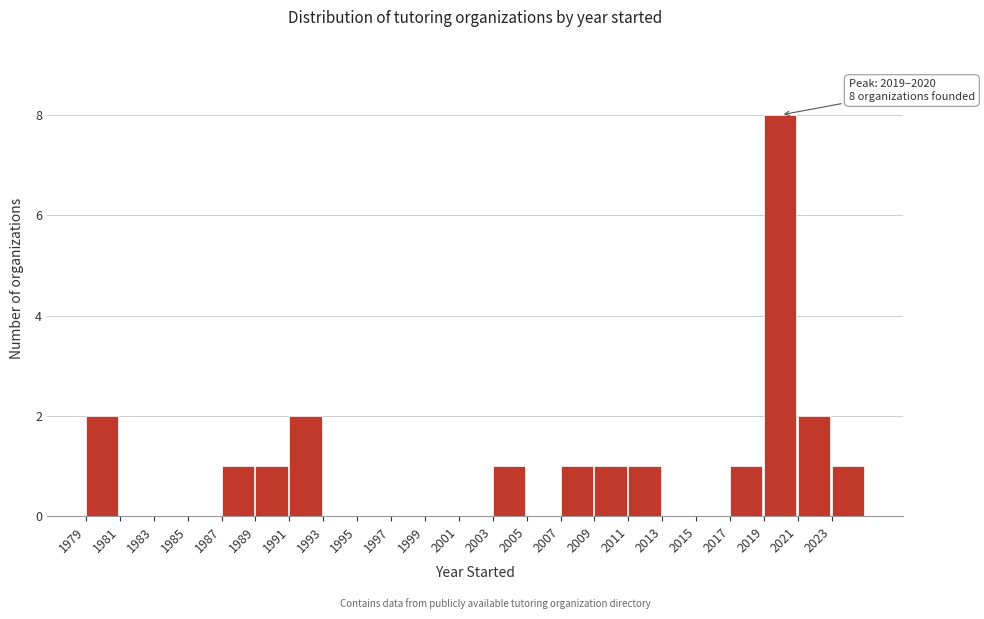

Which range on the x-axis has the tallest bar?

2019 to 2021